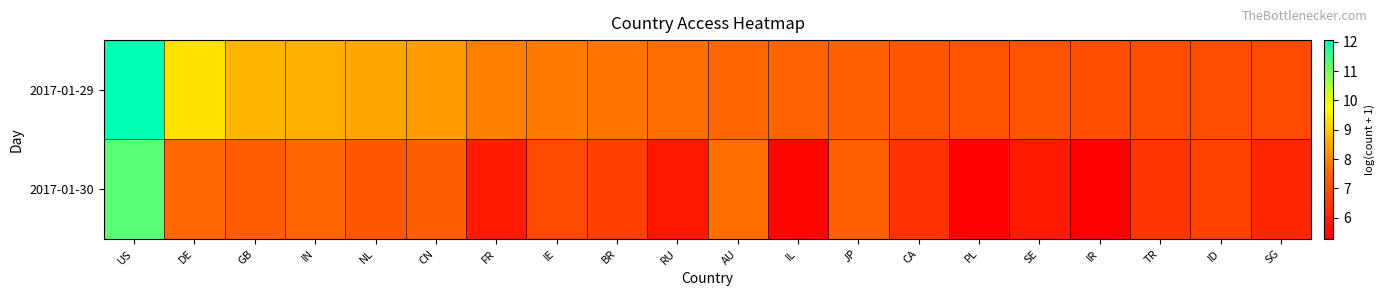

Which series has the largest total across all categories?

2017-01-29